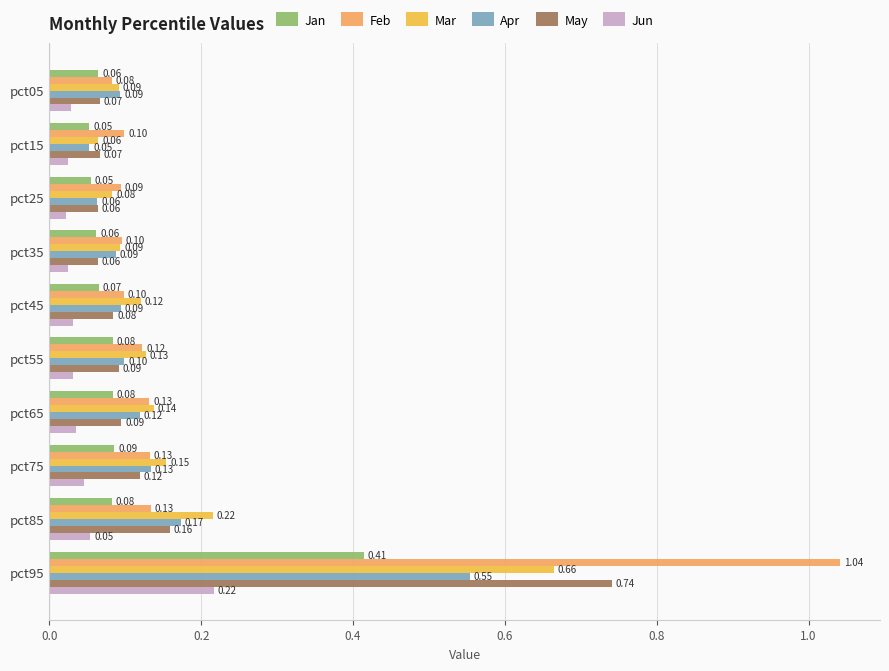

What is the difference between the maximum and minimum values in the Apr series?

0.5